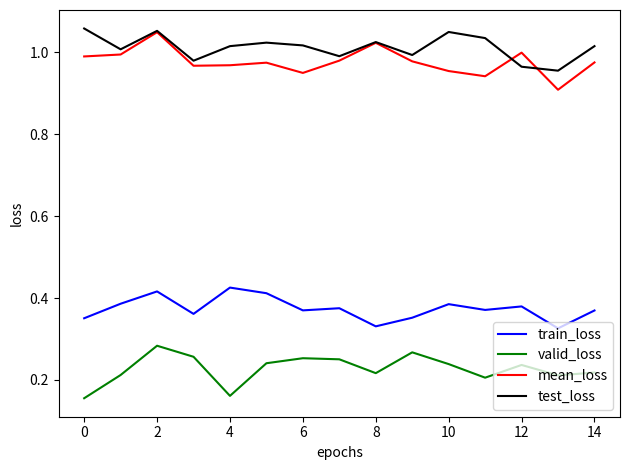

True or false: train_loss and mean_loss intersect in this chart.

False